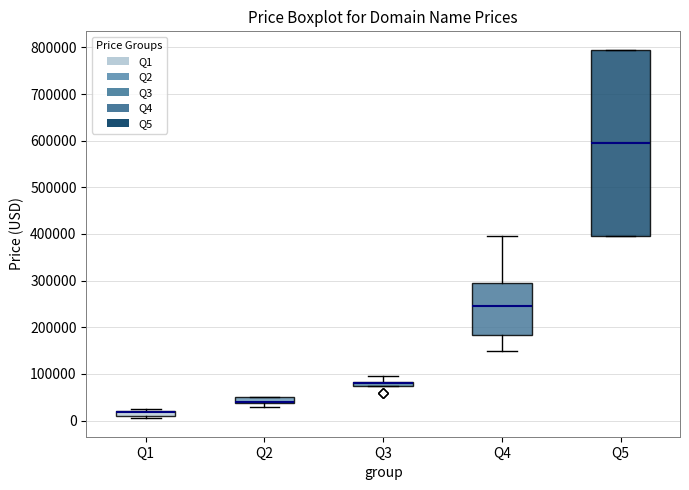

Which box is the tallest, from its lower edge to its upper edge?

Q5